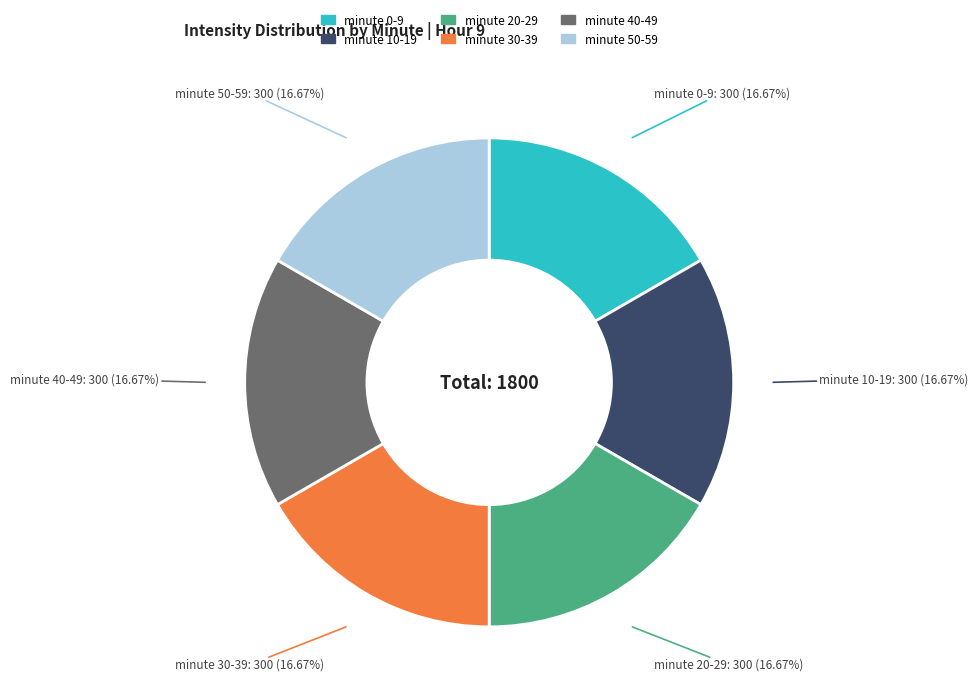

Is there a majority slice in this chart?

No